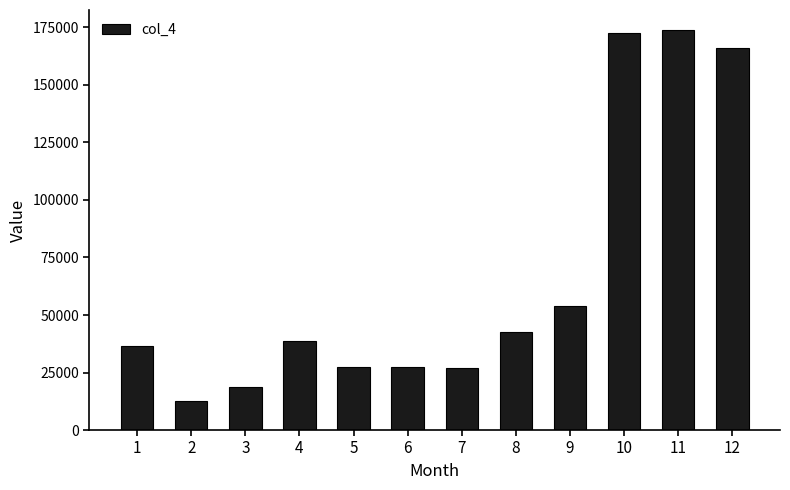

What is the average value?

66497.6